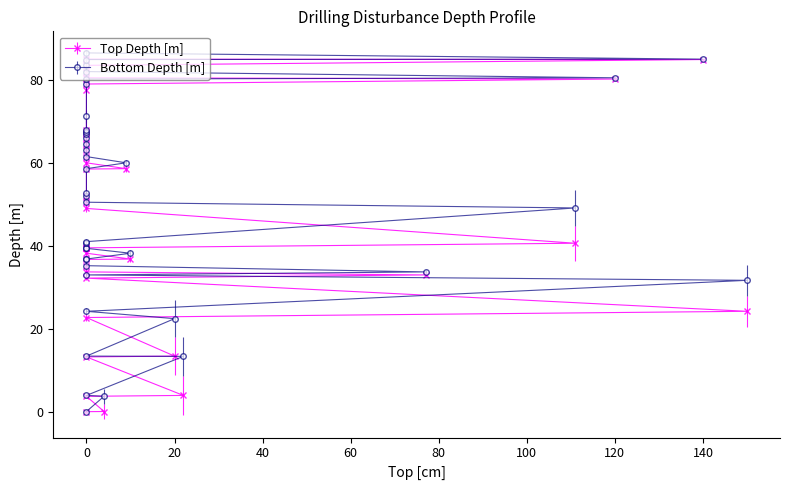

Which has a higher value, 28 or 140?

28